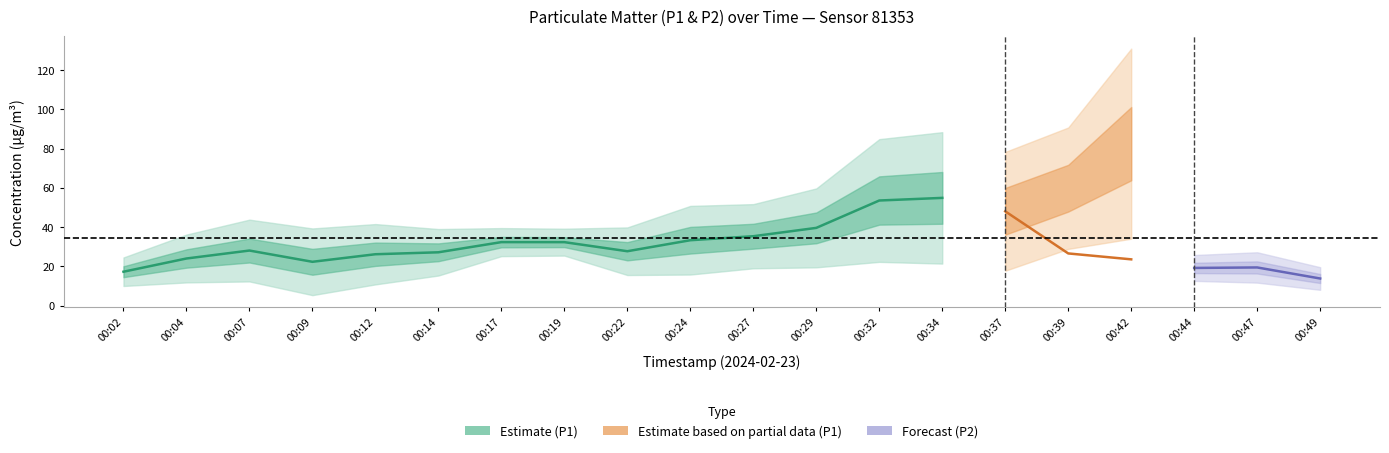

The P2 series shows 1.3 at 00:39. True or false?

False